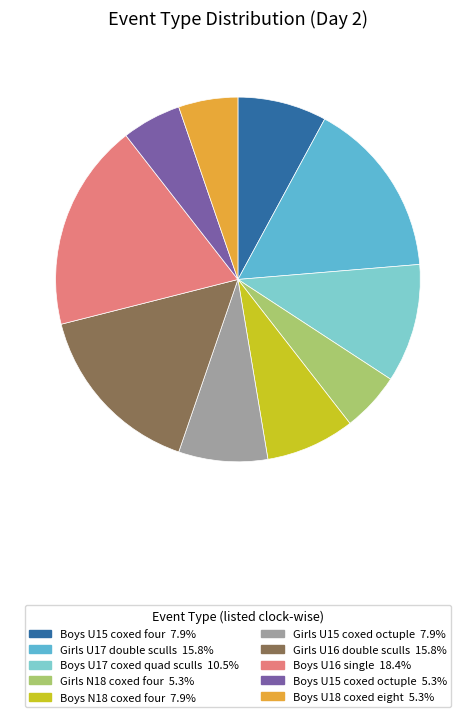

Approximately how many times larger is the value at Boys U18 coxed eight 5.3% compared to Boys U16 single 18.4%?

0.3